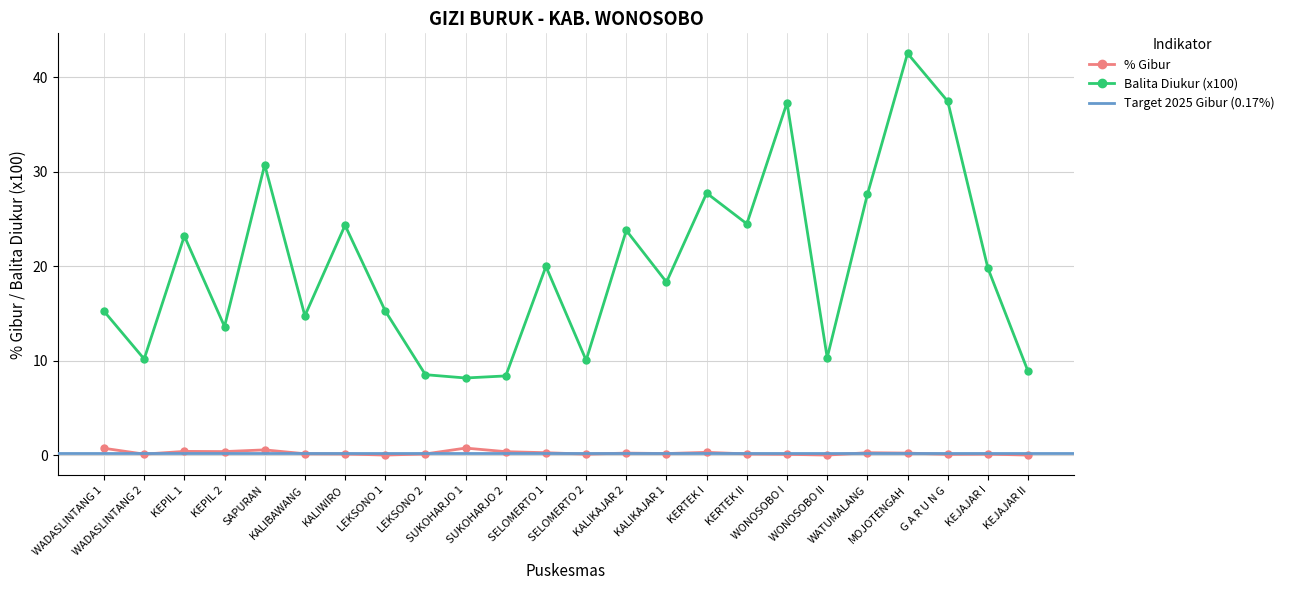

What is the average value of the Balita diukur (x100) series?

20.0